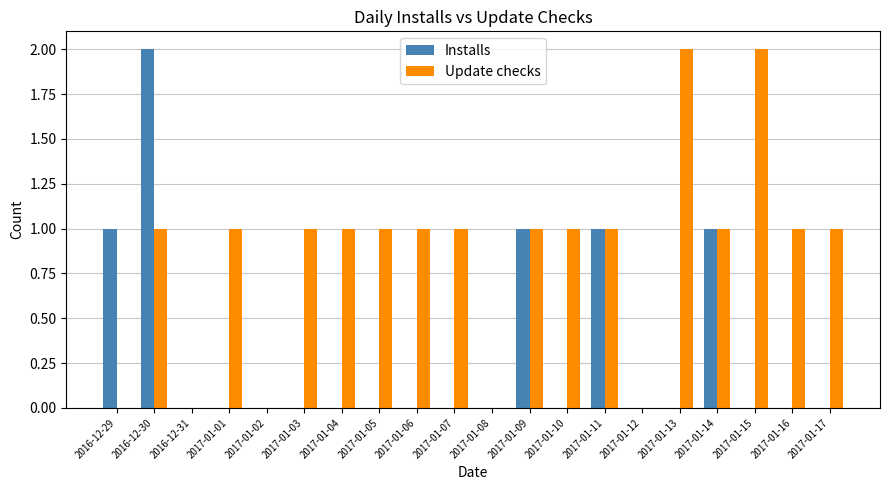

The Update checks series shows 1 at 2016-12-30. True or false?

True